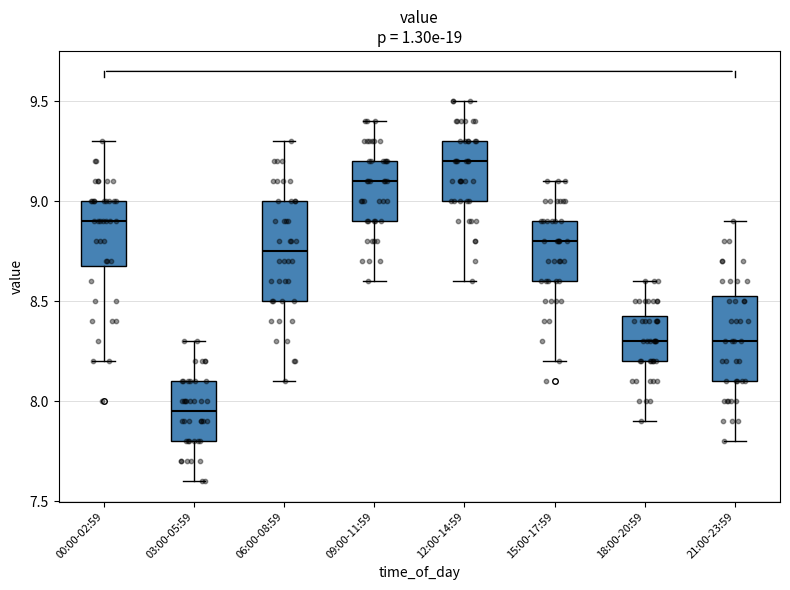

Which box is the tallest, from its lower edge to its upper edge?

06:00-08:59